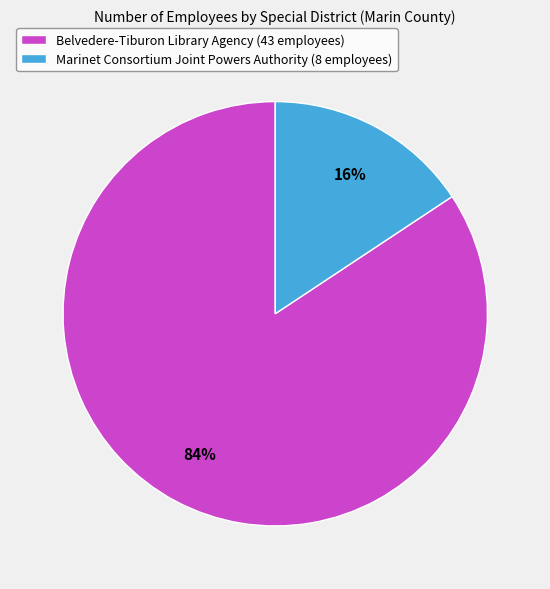

To the nearest percent, what is the combined percentage of Marinet Consortium Joint Powers Authority (8 employees) and Belvedere-Tiburon Library Agency (43 employees)?

100%